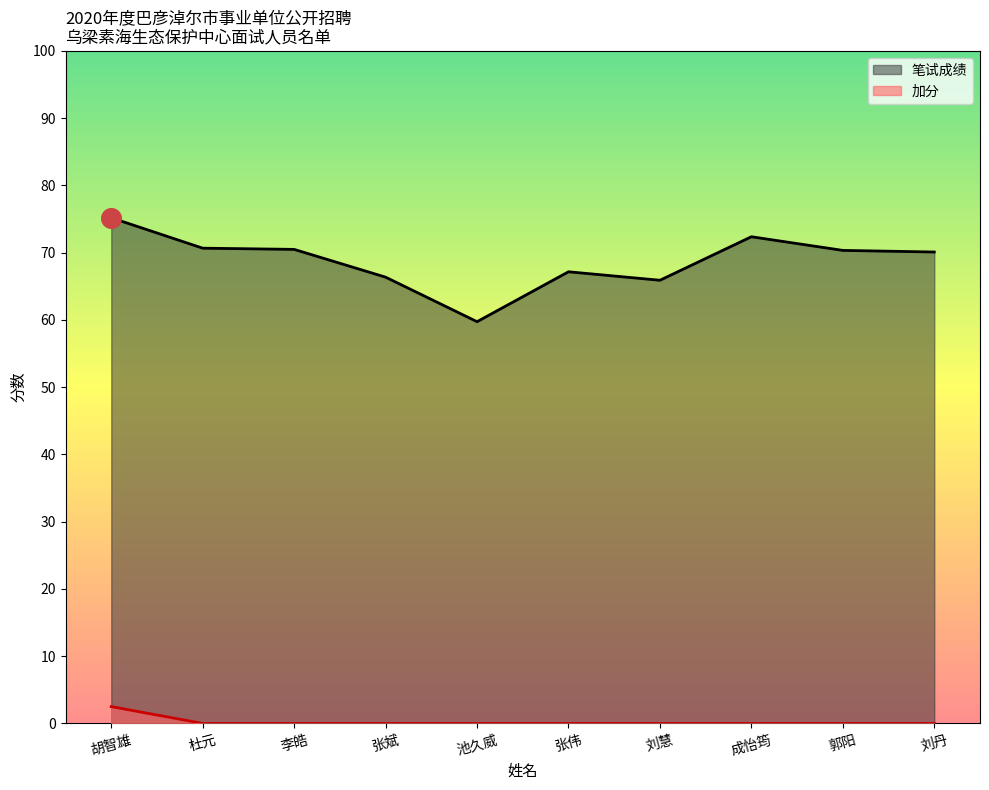

Is the value of 加分 at 池久威 greater than the value of 笔试成绩 at 郭阳?

No